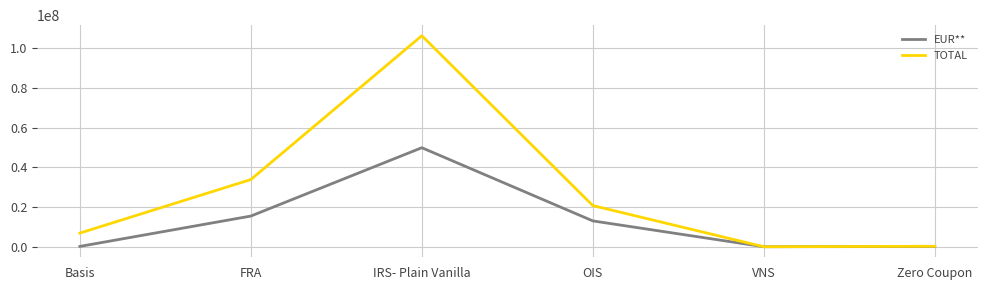

What is the difference between the highest and lowest values at FRA?

18375554